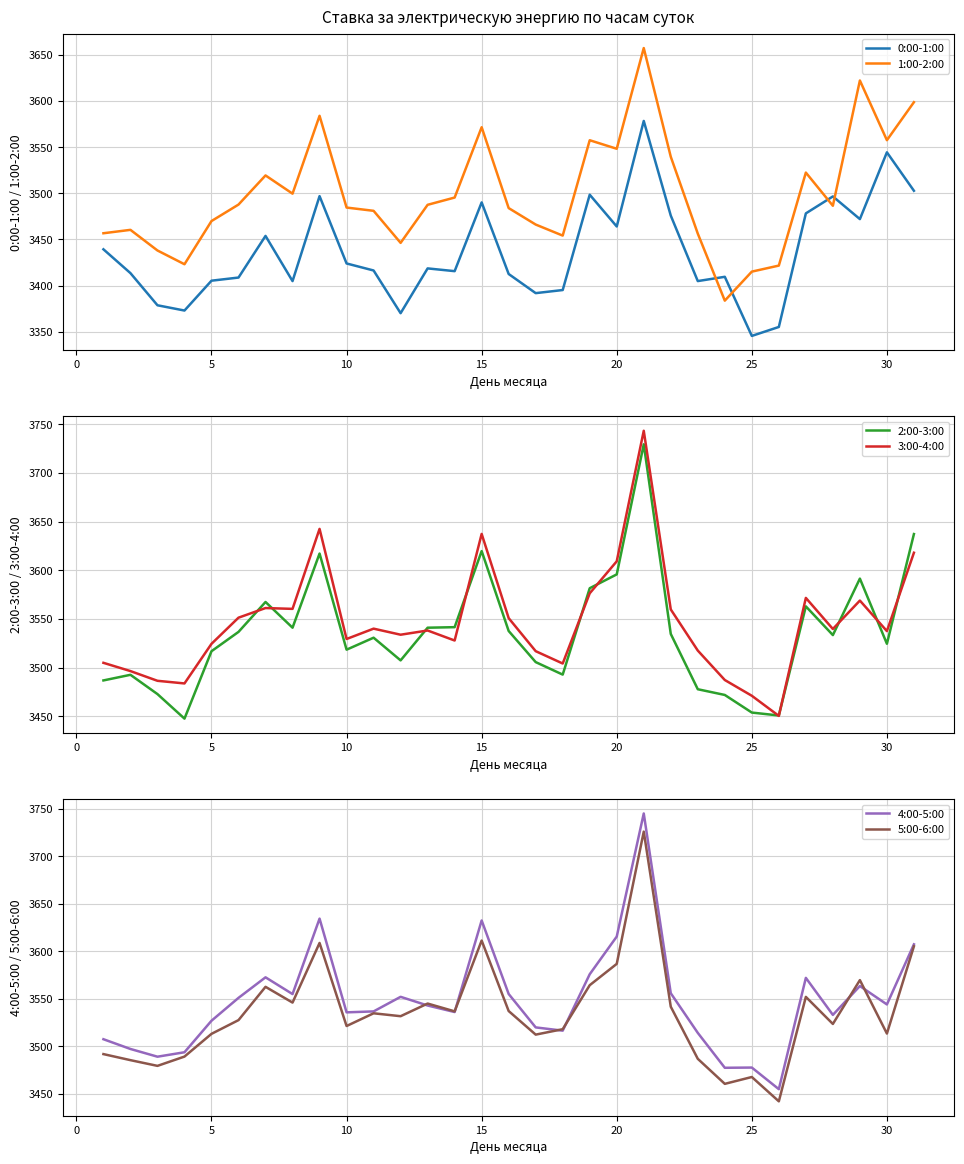

Where is 3:00-4:00 nearest to the value 3596?

20